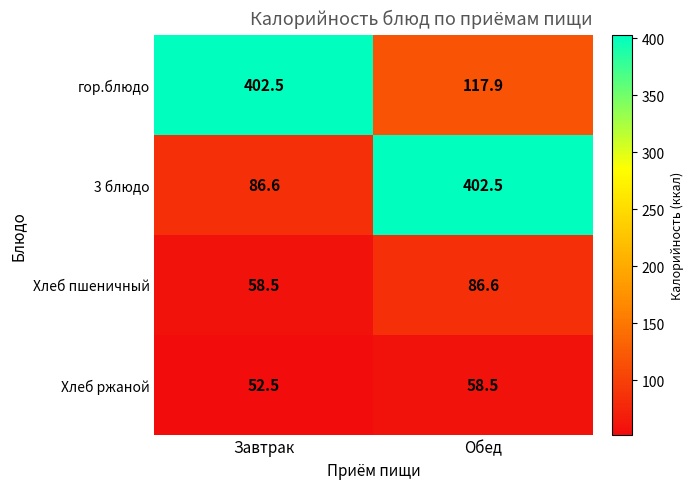

Rank the series at Обед from lowest to highest value.

Хлеб ржаной, Хлеб пшеничный, гор.блюдо, 3 блюдо